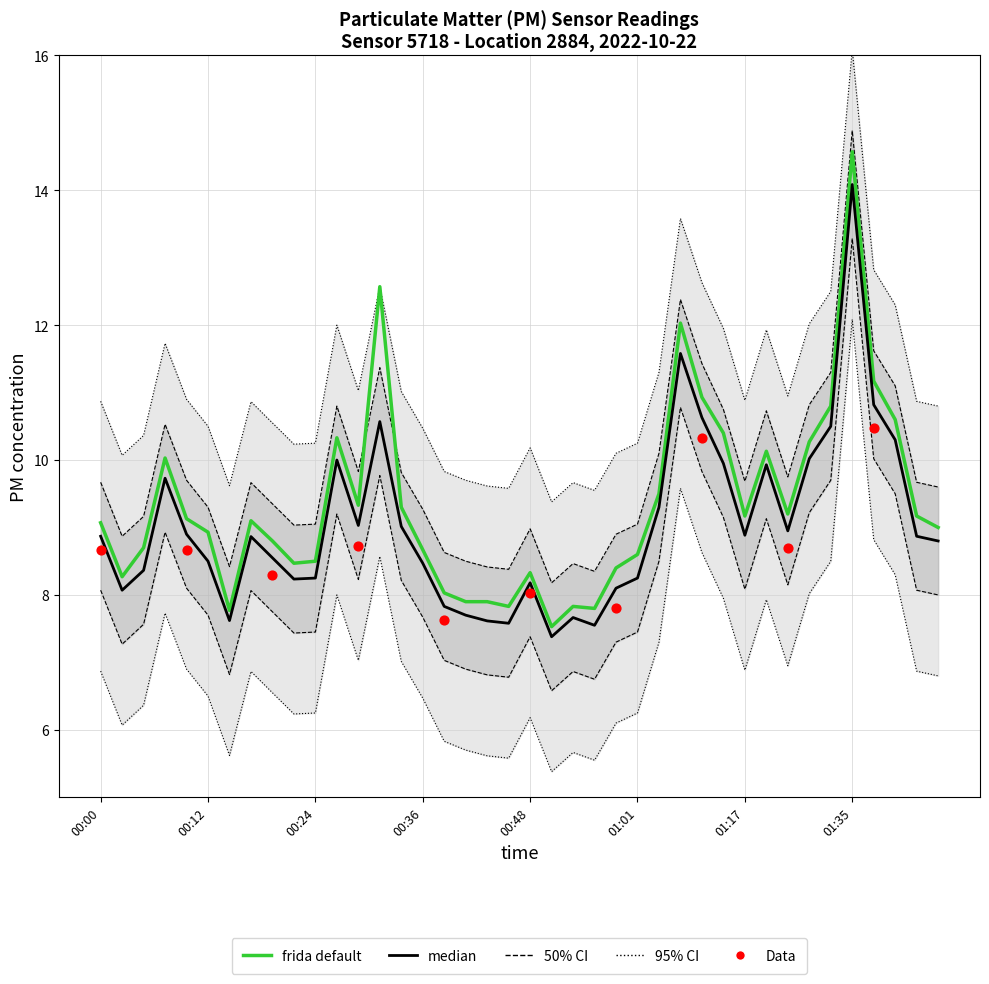

What is the change in value from 00:00 to 00:44?

-1.2